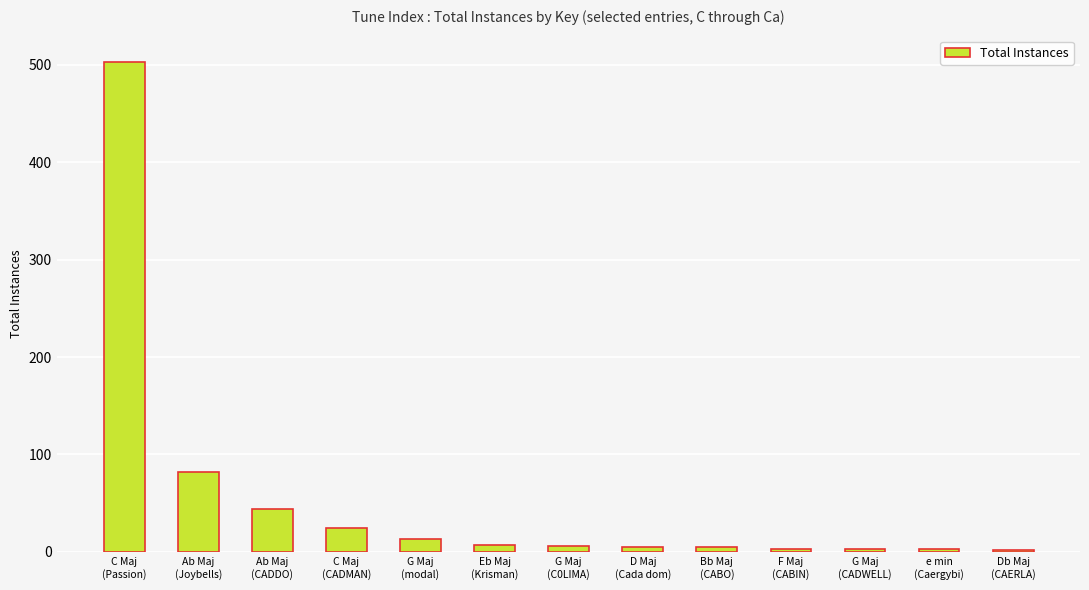

Is it true that the value at C Maj
(Passion) is 143?

False